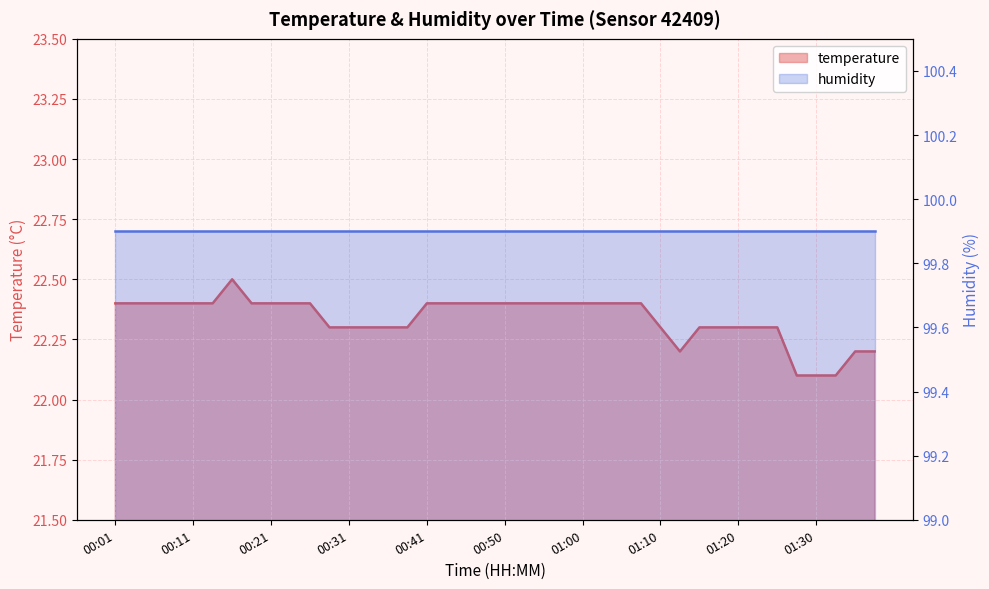

At which label is the value closest to 22?

01:28